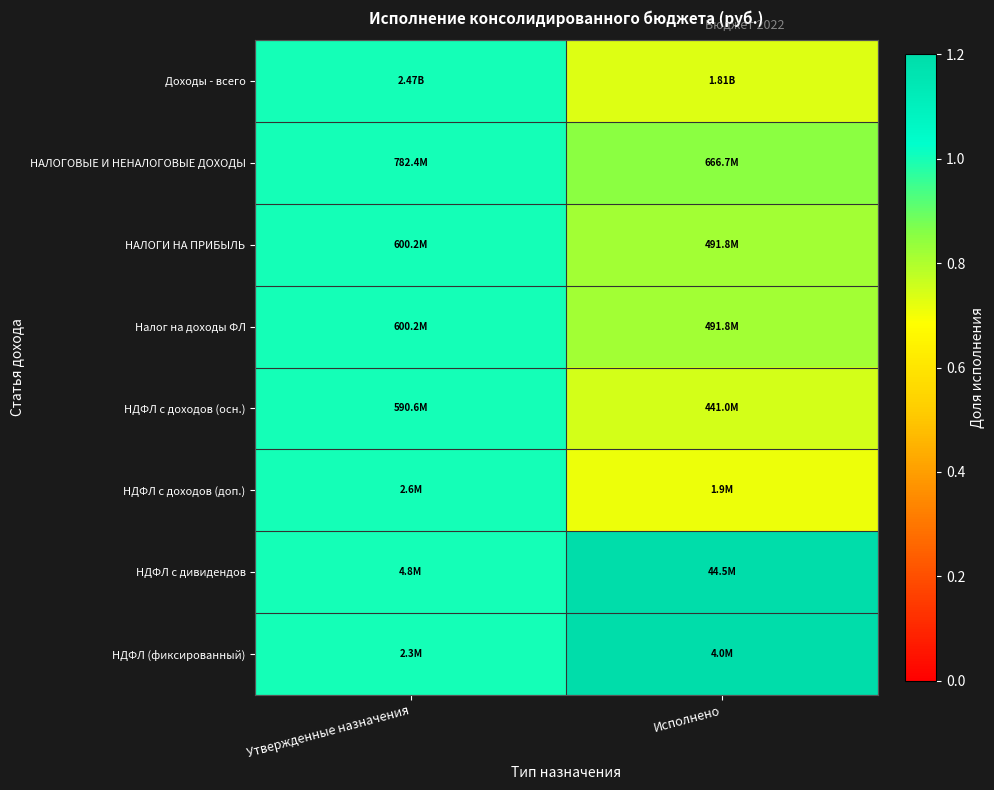

How many data points does each series have?

2